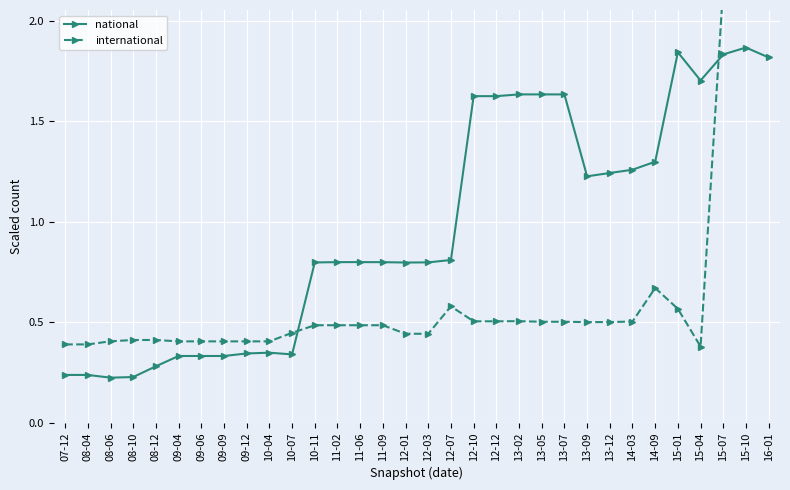

Rank the categories by national value from highest to lowest.

15-10, 15-01, 15-07, 16-01, 15-04, 13-02, 13-05, 13-07, 12-10, 12-12, 14-09, 14-03, 13-12, 13-09, 12-07, 11-06, 11-02, 11-09, 12-03, 10-11, 12-01, 10-04, 09-12, 10-07, 09-06, 09-09, 09-04, 08-12, 07-12, 08-04, 08-10, 08-06